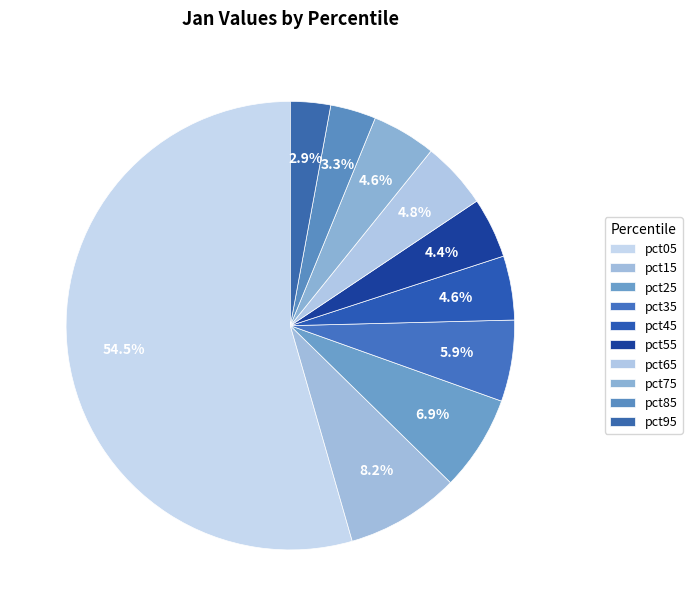

How many segments does this pie chart have?

10